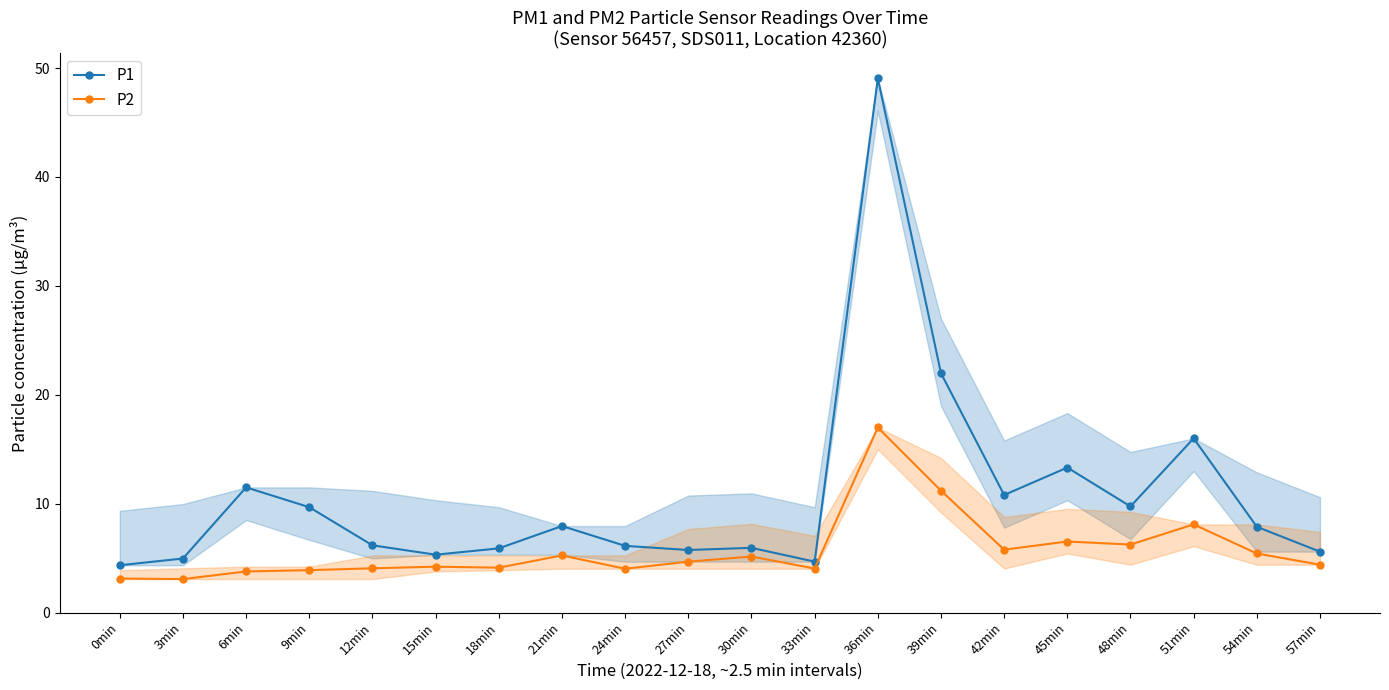

At which category is the sum across all series the highest?

36min